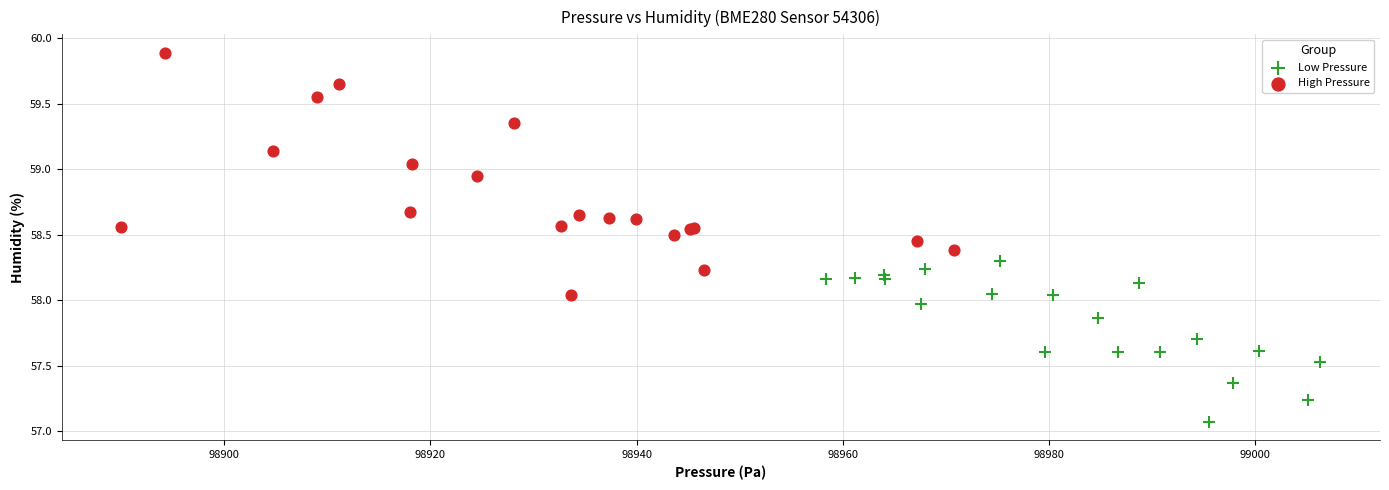

Which series has the largest Y range (max minus min)?

High Pressure